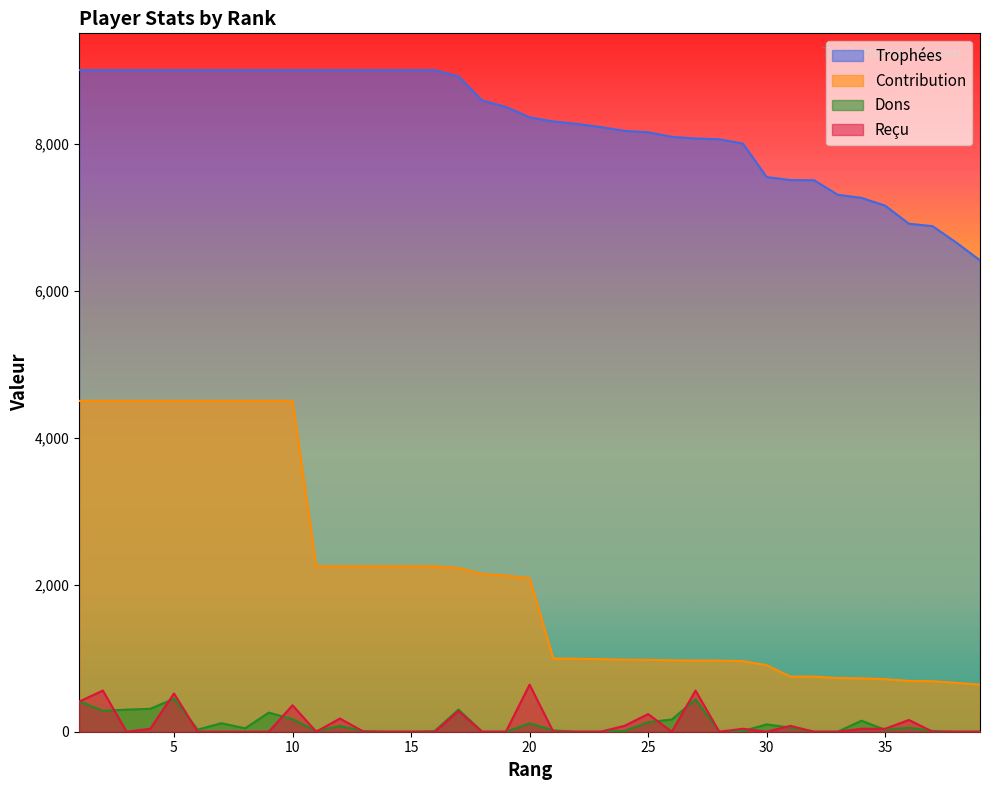

What is the difference between the maximum and minimum values in the Trophées series?

2588